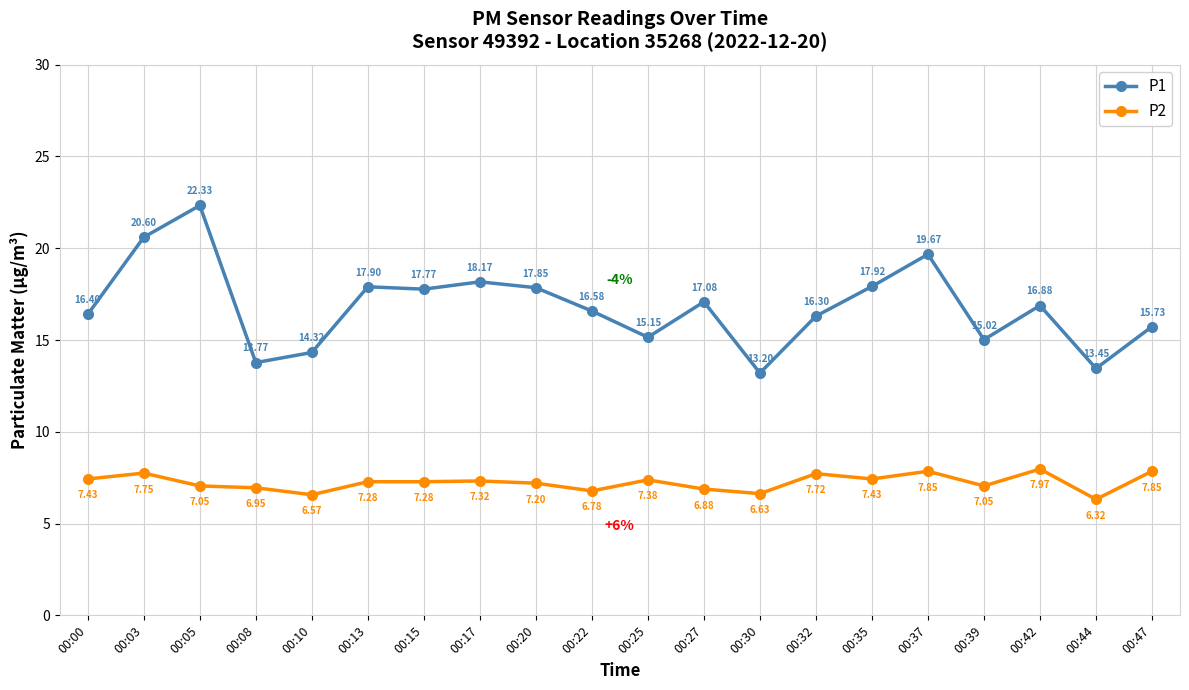

Is the value of P1 at 00:35 greater than the value of P2 at 00:39?

Yes